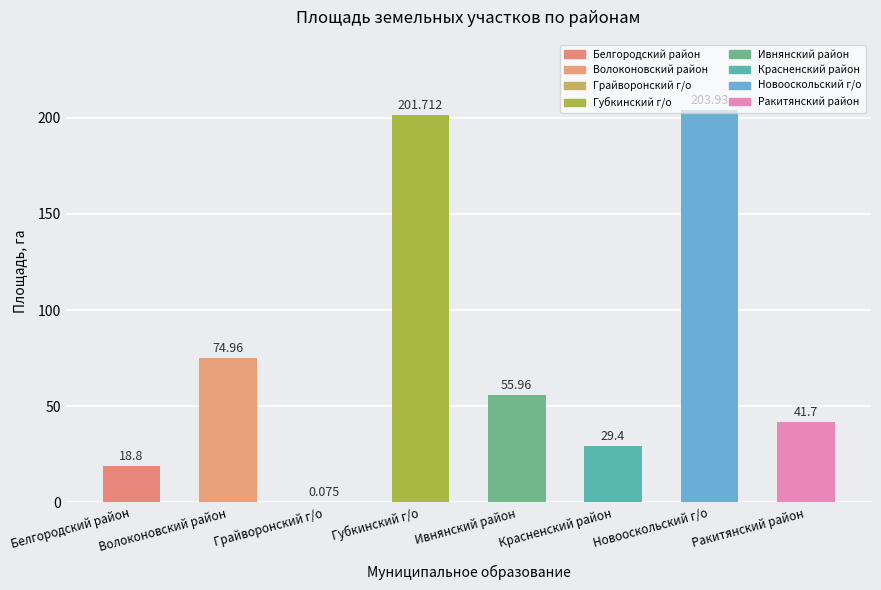

Which has a higher value, Ивнянский район or Новооскольский г/о?

Новооскольский г/о